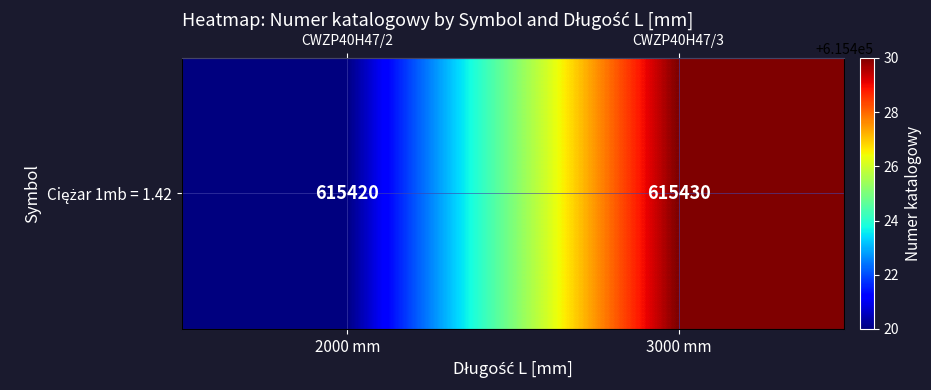

How many distinct data groups are displayed?

1